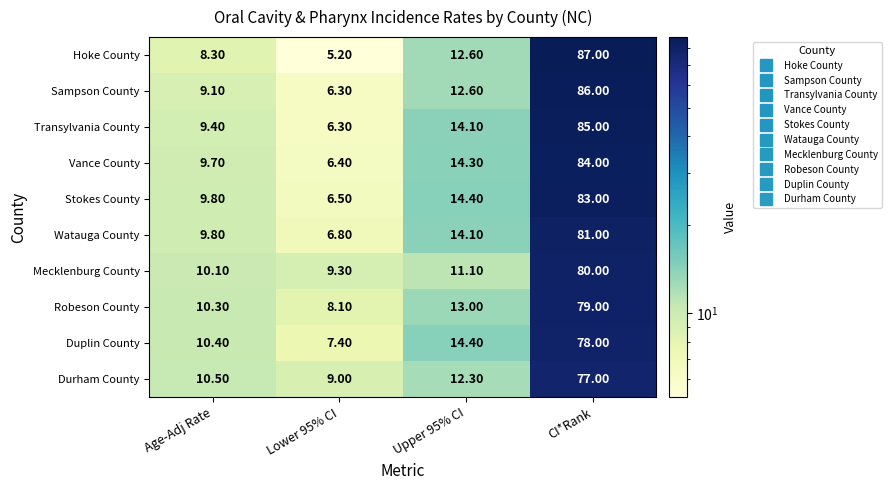

What is the difference between the maximum and minimum values in the Duplin County series?

70.6